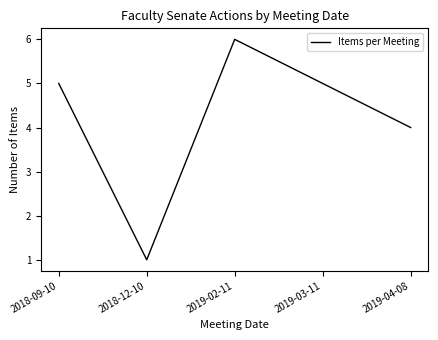

At which category does the chart reach its peak across all series?

2019-02-11